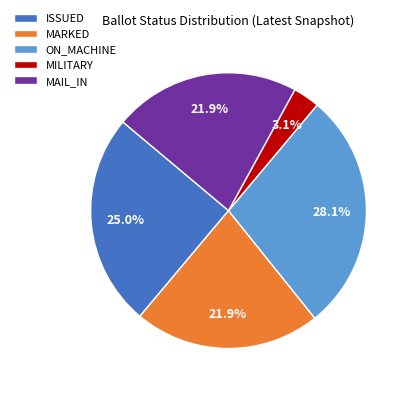

True or false: ISSUED accounts for 31% of the total.

False